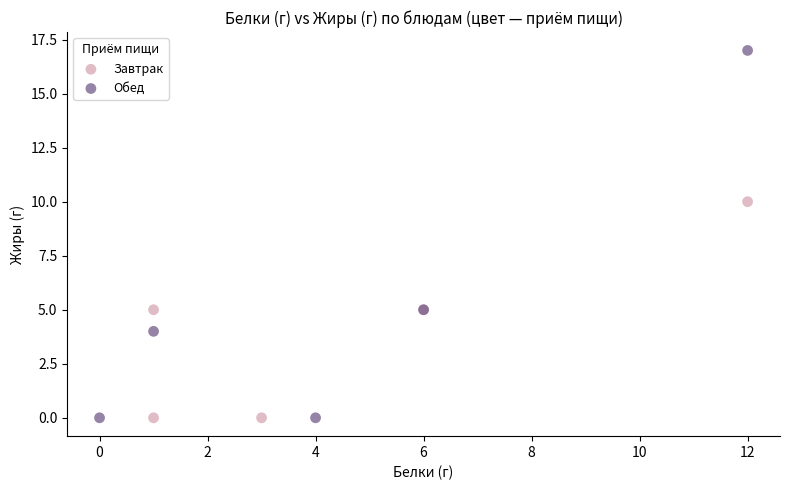

Which series contains the highest Y value?

Обед